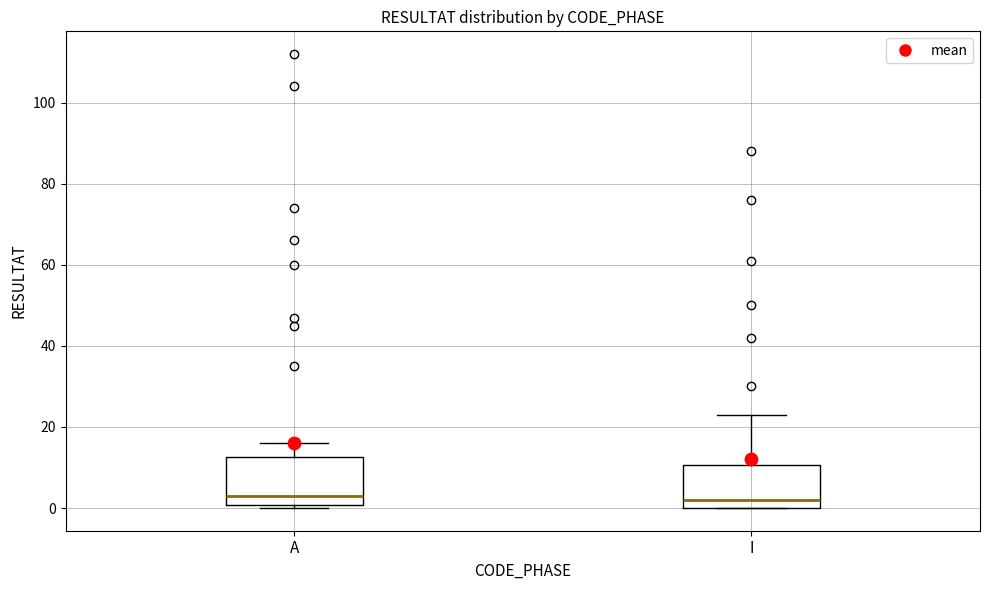

Reading left to right, transcribe this box plot: for each box, give where its median line is, the range the box spans, and where its two whiskers end, as read against the y-axis. The values are not printed on the chart, so give them approximately, as read against the axis.

A: median 4, box 0 to 12, whiskers 0 (just below the box's lower edge) to 16
I: median 2, box 0 to 10, whiskers 0 to 24